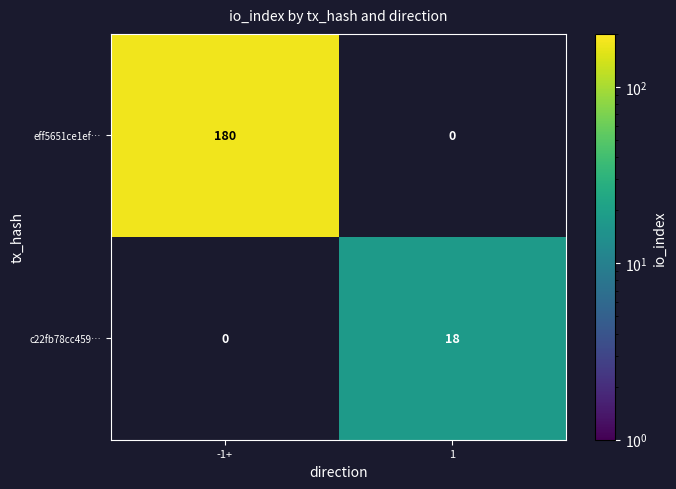

Is it true that c22fb78cc459… equals 31.1 at 1?

False